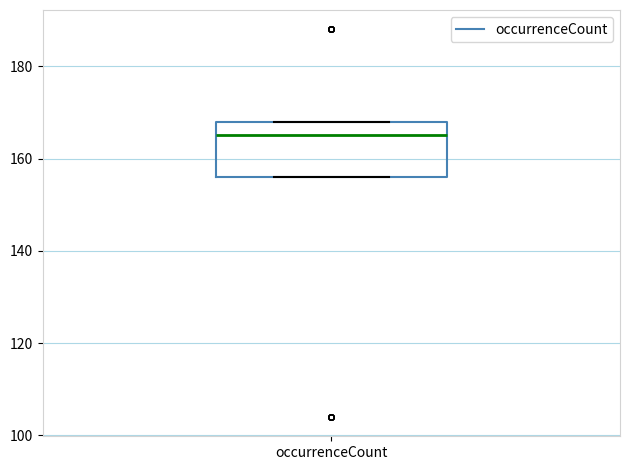

Where does the median line of the box for occurrenceCount sit on the y-axis? The values are not printed on the chart, so give them approximately, as read against the axis.

166